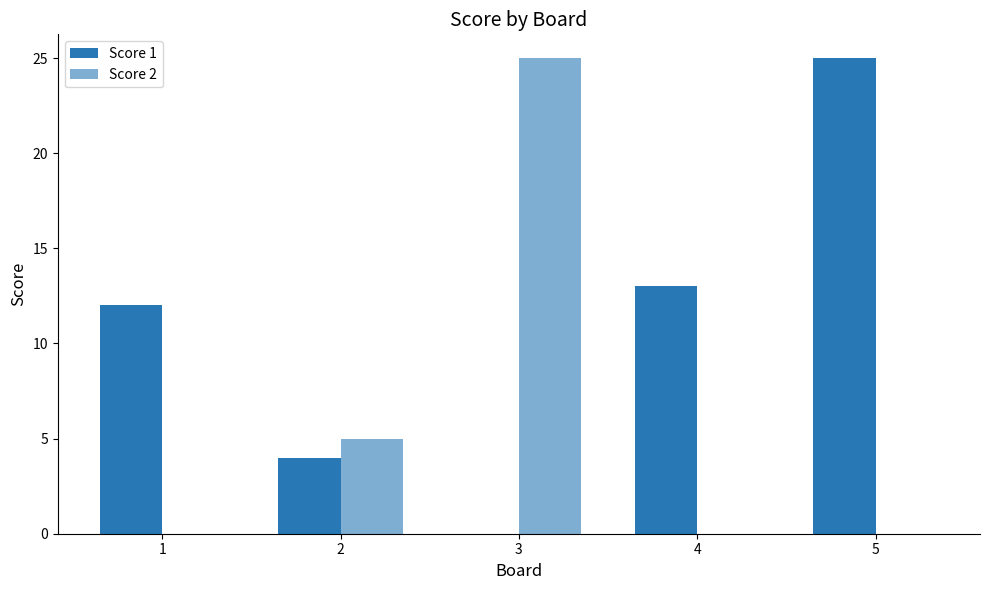

What is the spread (max minus min) of values at 1?

12